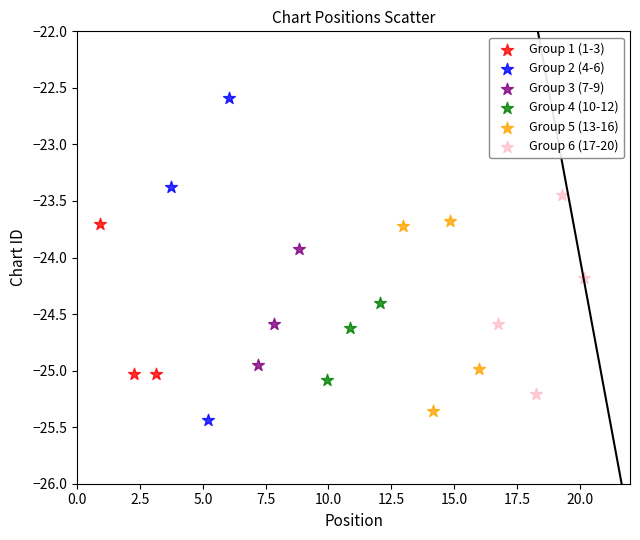

Which series has the widest spread of Y values?

Group 2 (4-6)